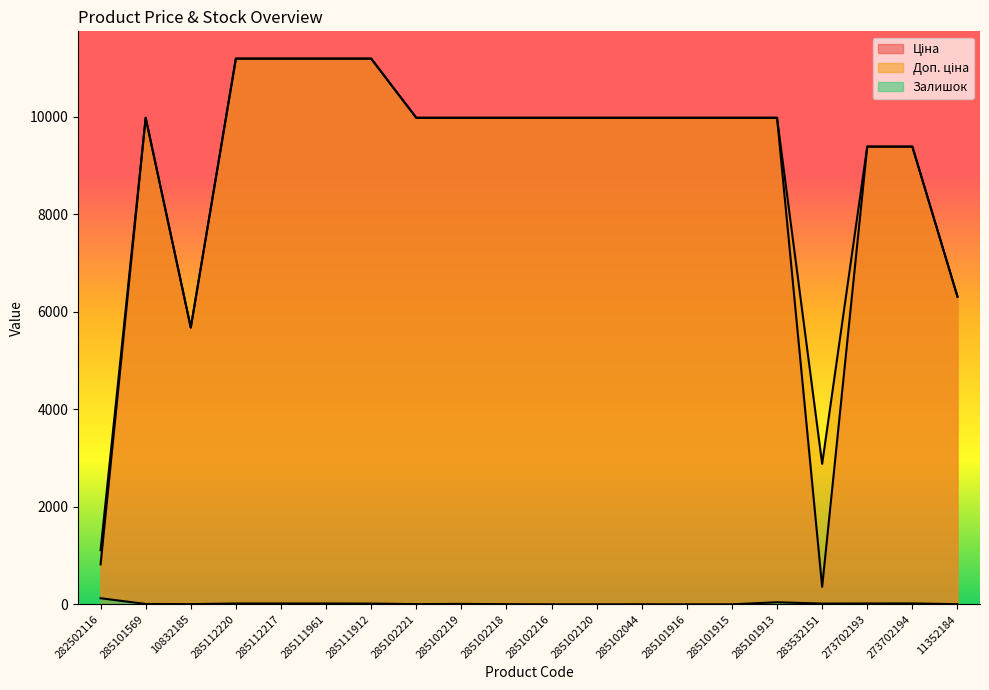

True or false: Залишок and Ціна intersect in this chart.

False